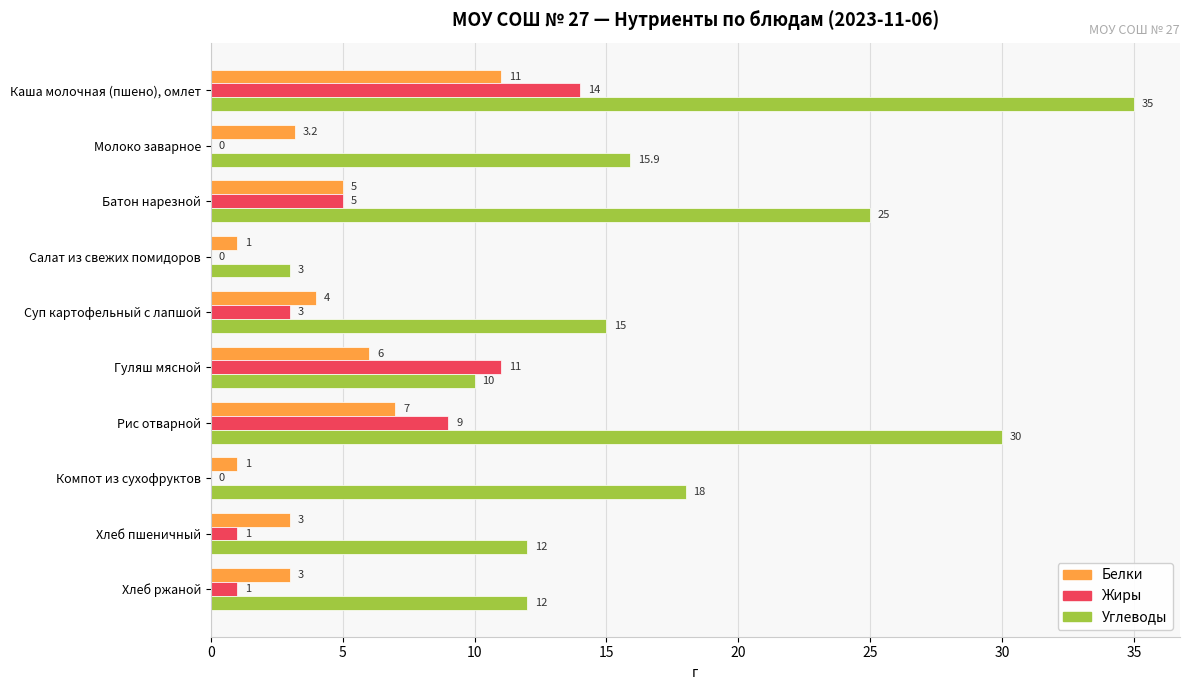

Which label corresponds to the largest value in the chart?

Каша молочная (пшено), омлет